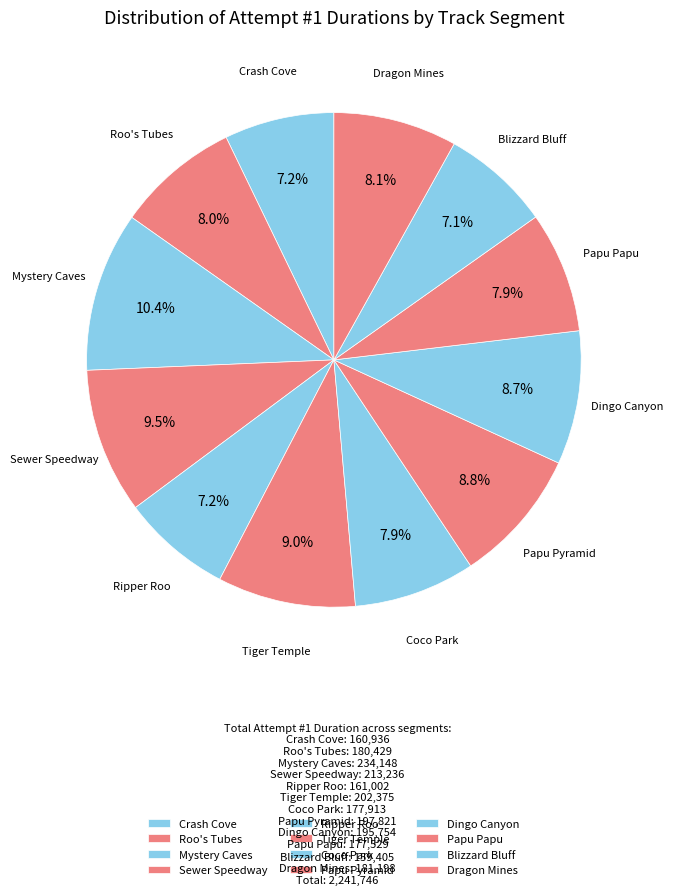

Which has a higher value, Mystery Caves or Crash Cove?

Mystery Caves